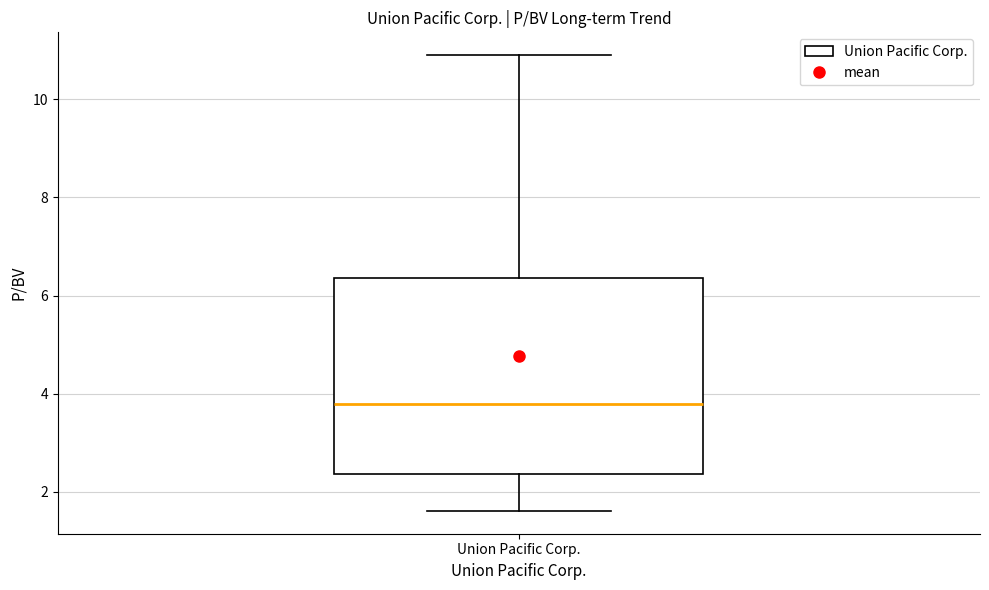

Where is the lower edge of the box for Union Pacific Corp. on the y-axis? The values are not printed on the chart, so give them approximately, as read against the axis.

2.4